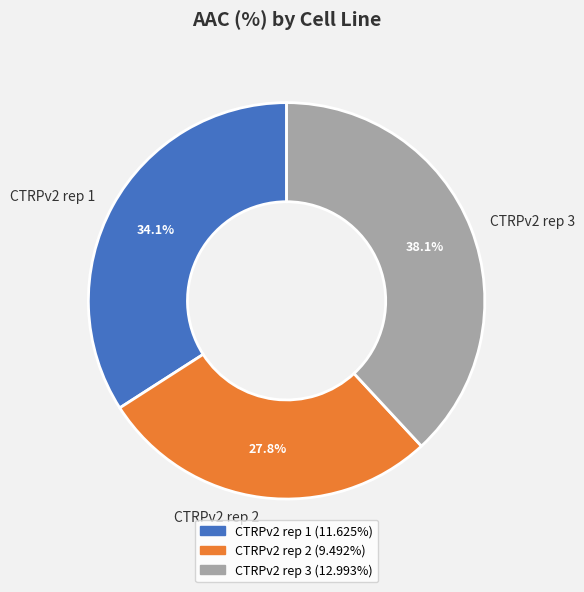

Count the number of slices in the pie.

3